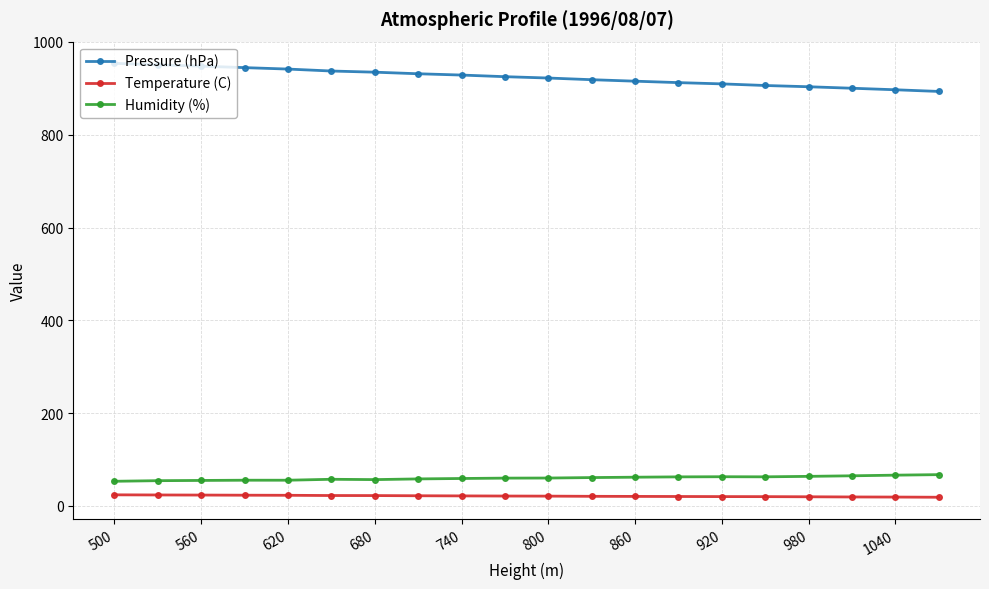

True or false: Pressure (hPa) and Temperature (C) cross at least once.

False